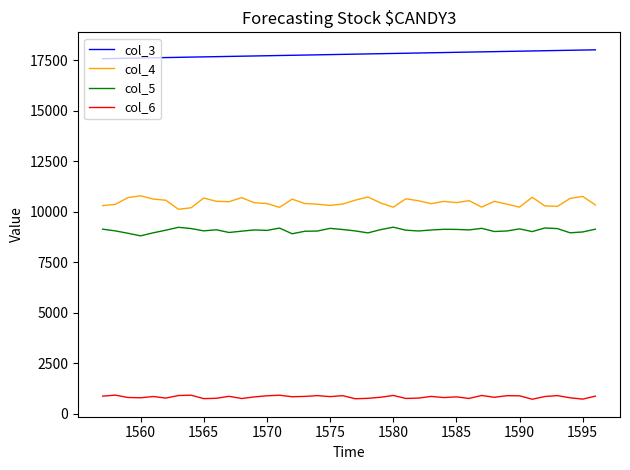

Rank the series by their maximum value, from lowest to highest.

col_6, col_5, col_4, col_3